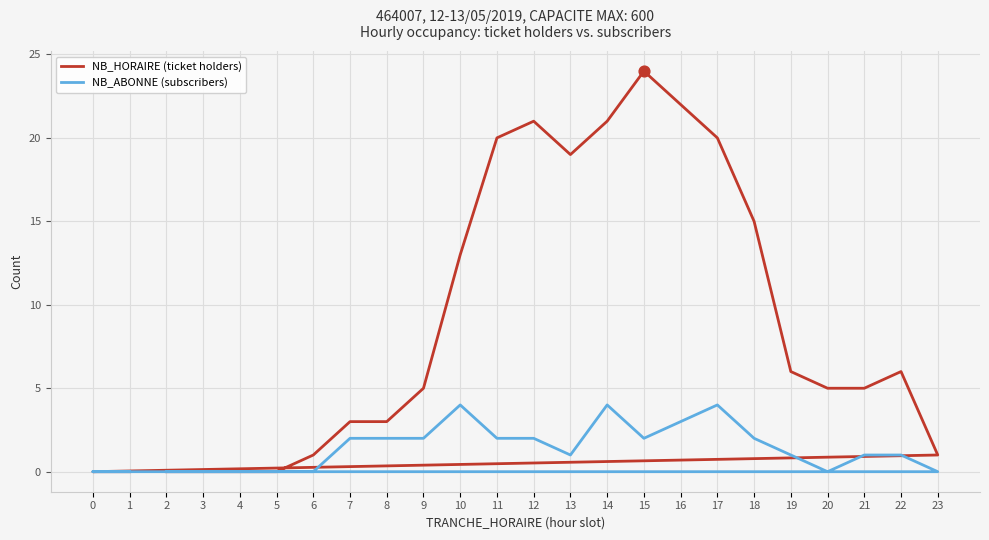

At which category is the sum across all series the highest?

15